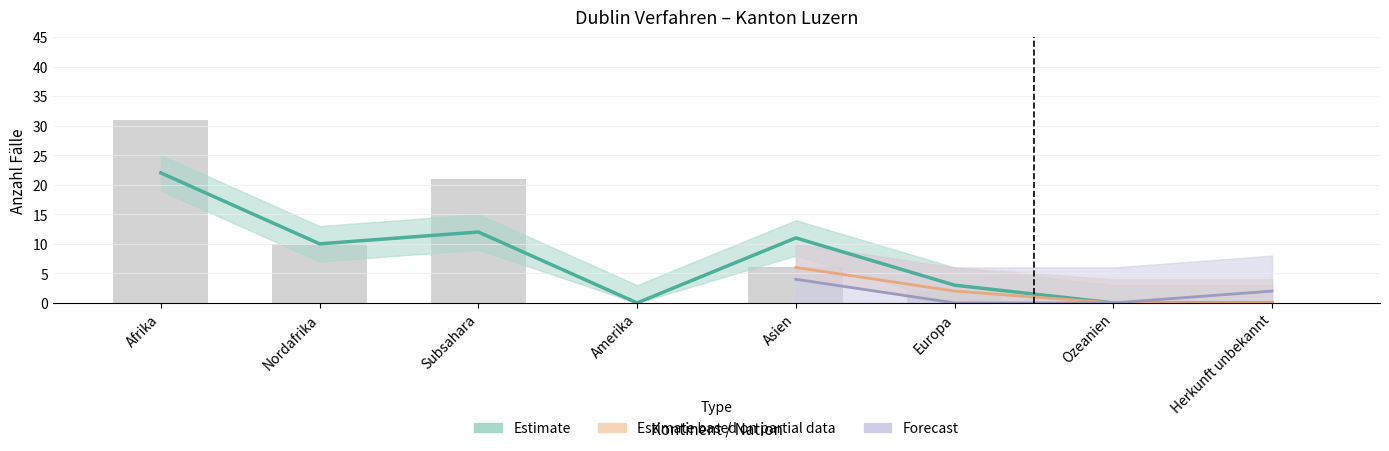

What is the label of the 3rd bar from the right?

Europa